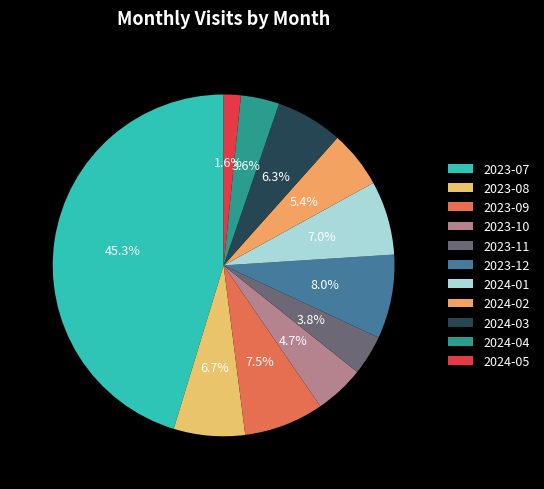

What is the change in value from 2023-07 to 2023-11?

-308